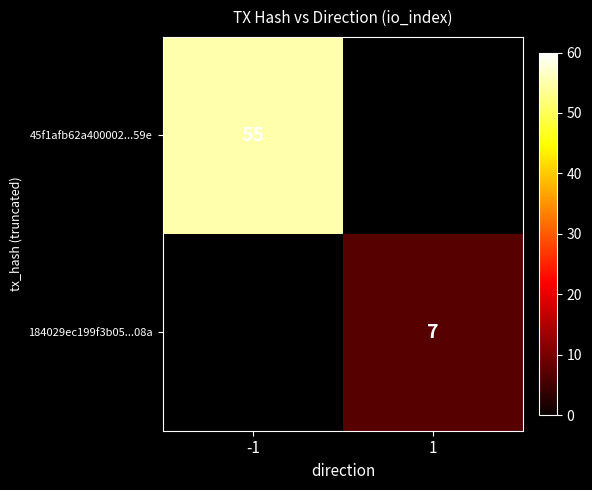

The 184029ec199f3b05...08a series shows 5 at 1. True or false?

False